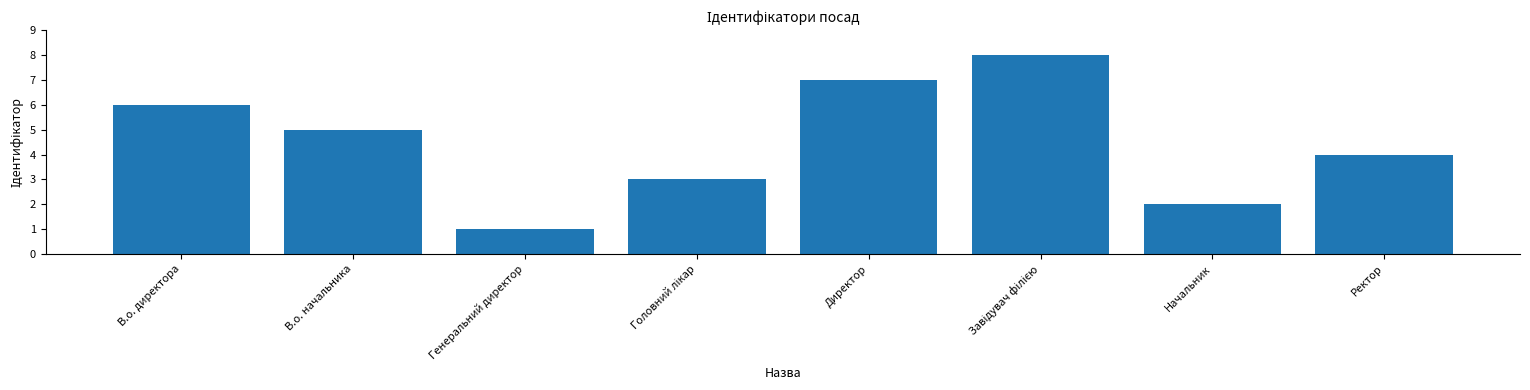

How many bars are there in total?

8